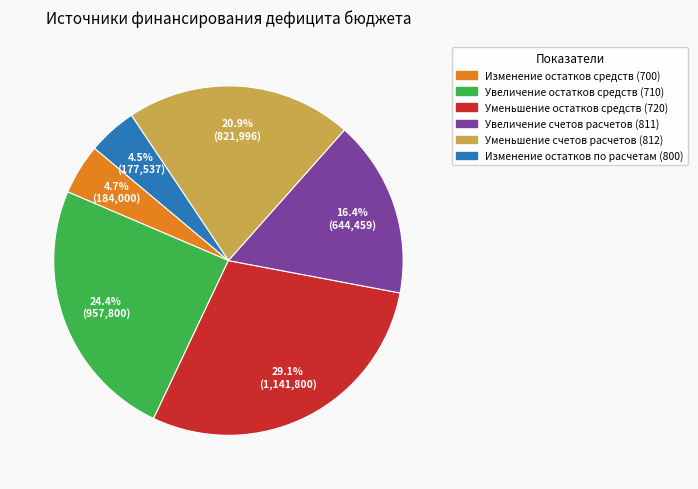

How much of the chart is everything except Уменьшение остатков средств (720)?

70.9%